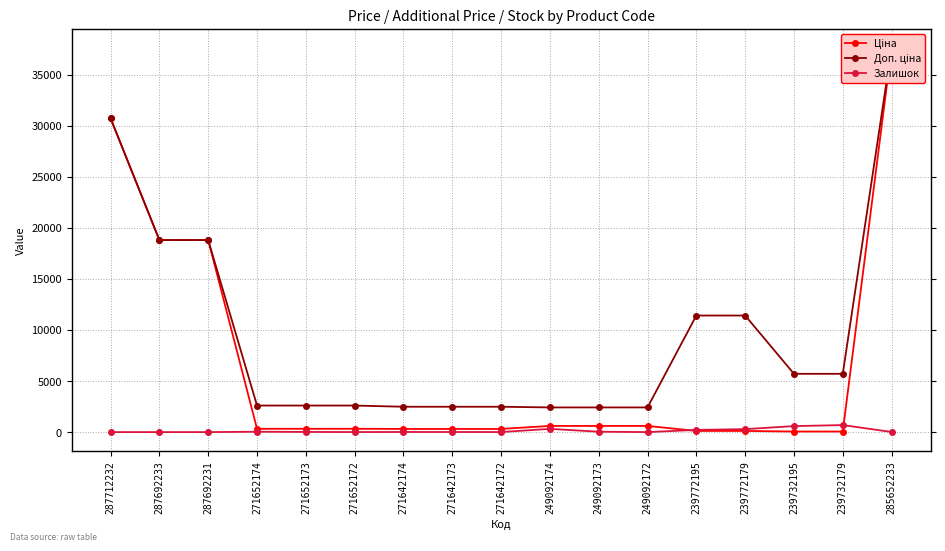

Which series has the widest spread of values?

Ціна